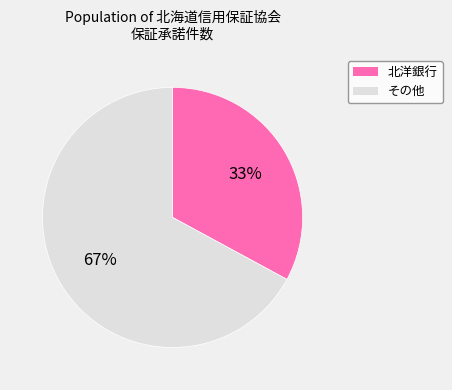

Which category has the smallest portion of the pie?

北洋銀行